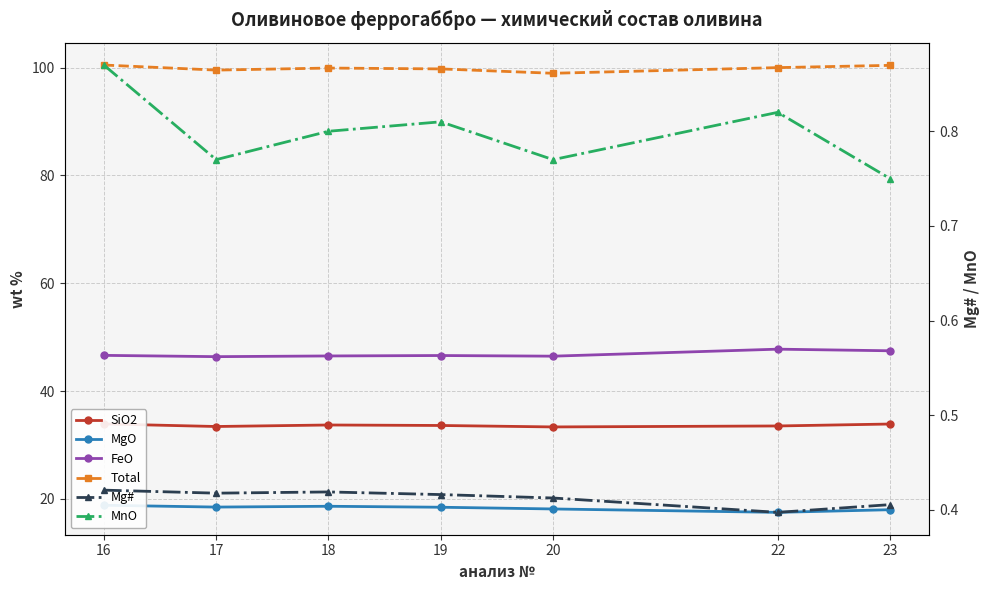

True or false: FeO and SiO2 cross at least once.

False